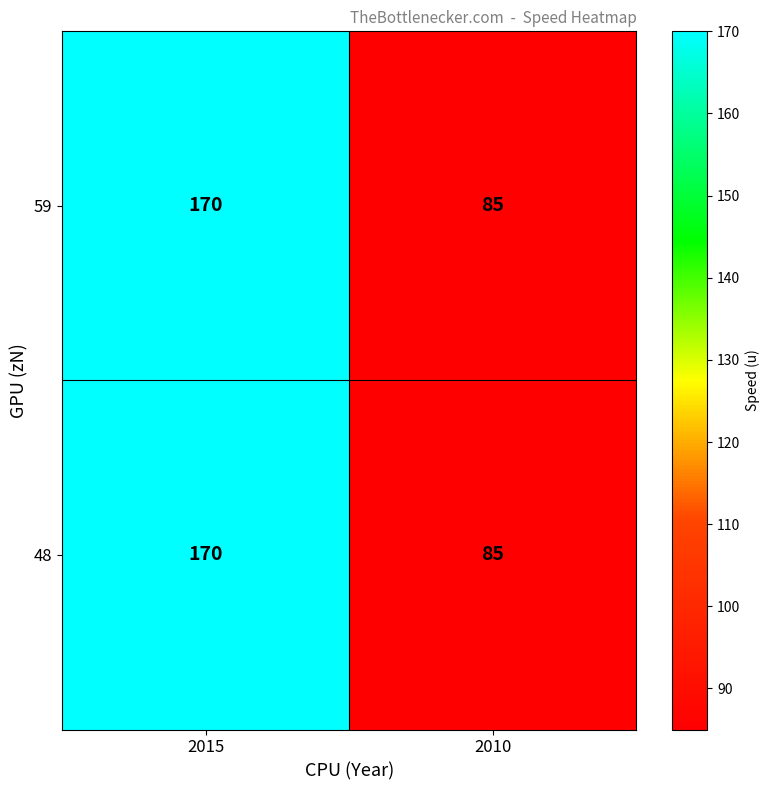

Where is 48 nearest to the value 127?

2010